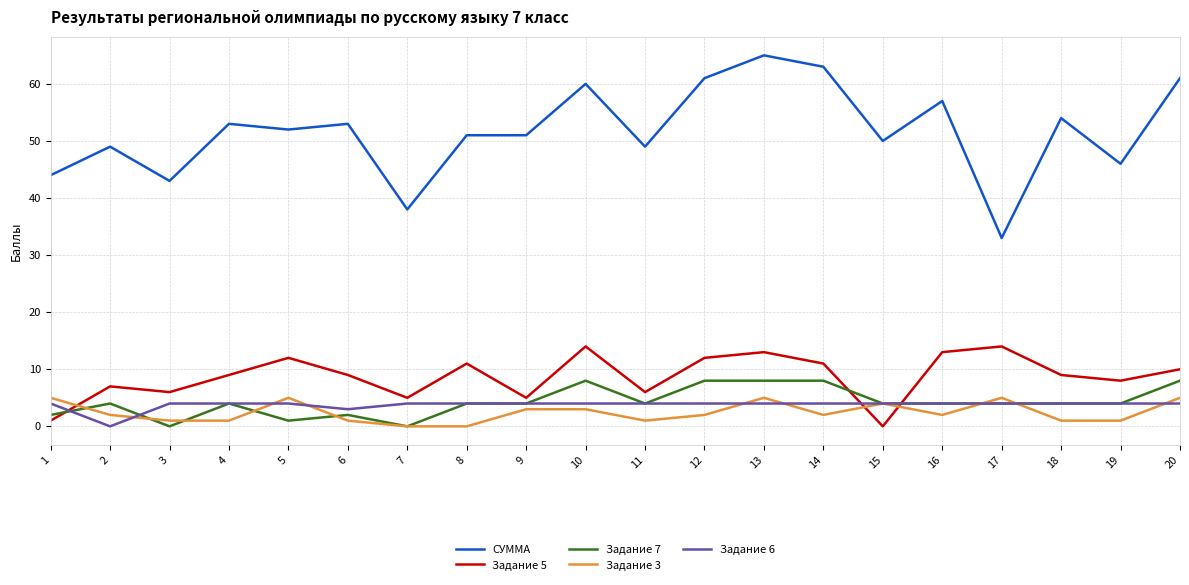

At which category does Задание 5 reach its first local peak?

2